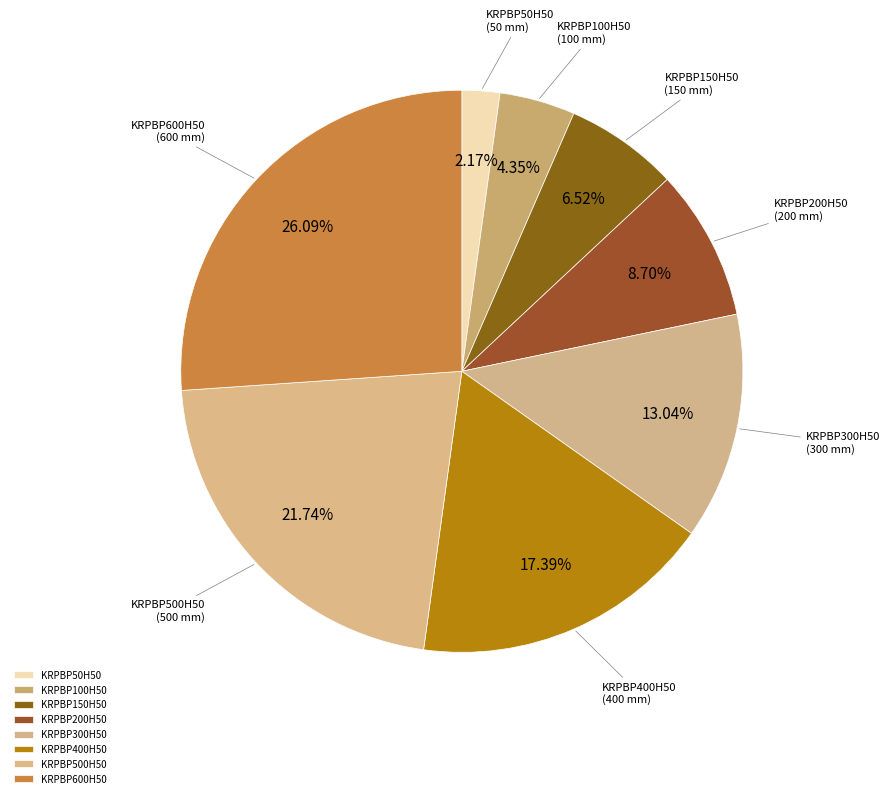

What percentage is the KRPBP500H50 slice, to the nearest percent?

22%